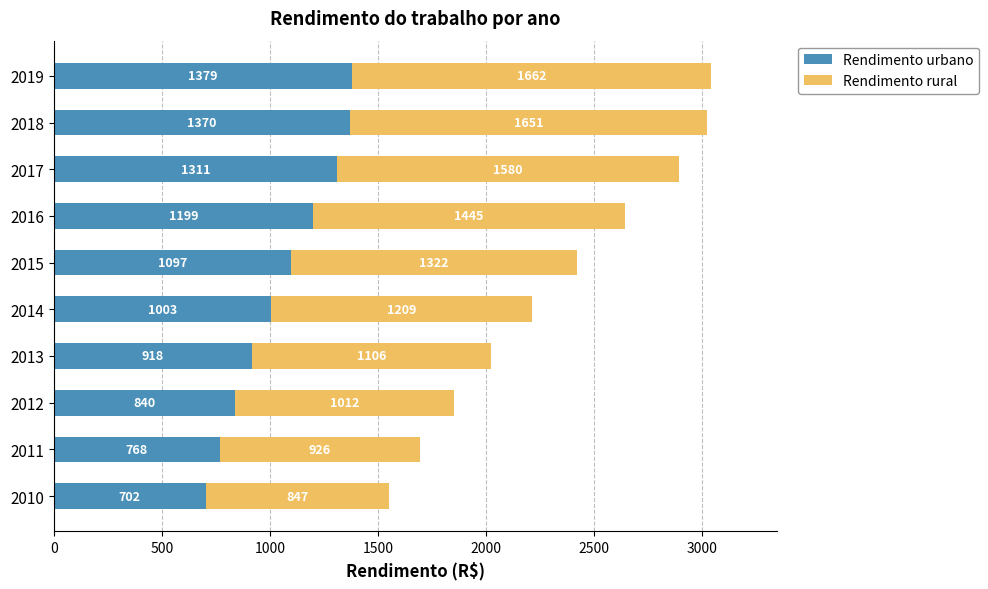

True or false: Rendimento urbano has a value of 917.8 at 2013.

True